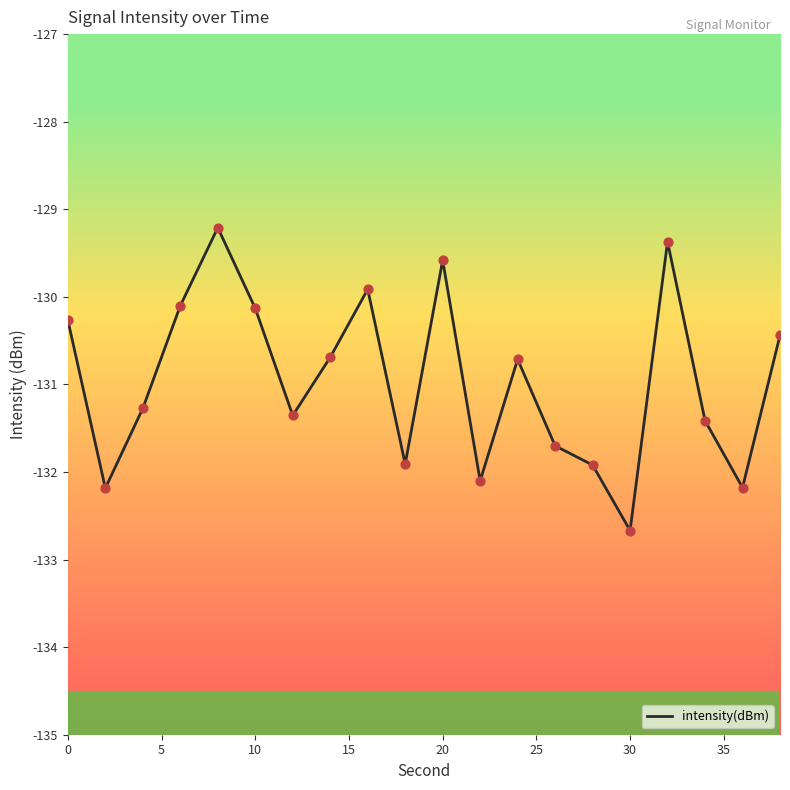

What is the minimum value shown in the chart?

-132.7